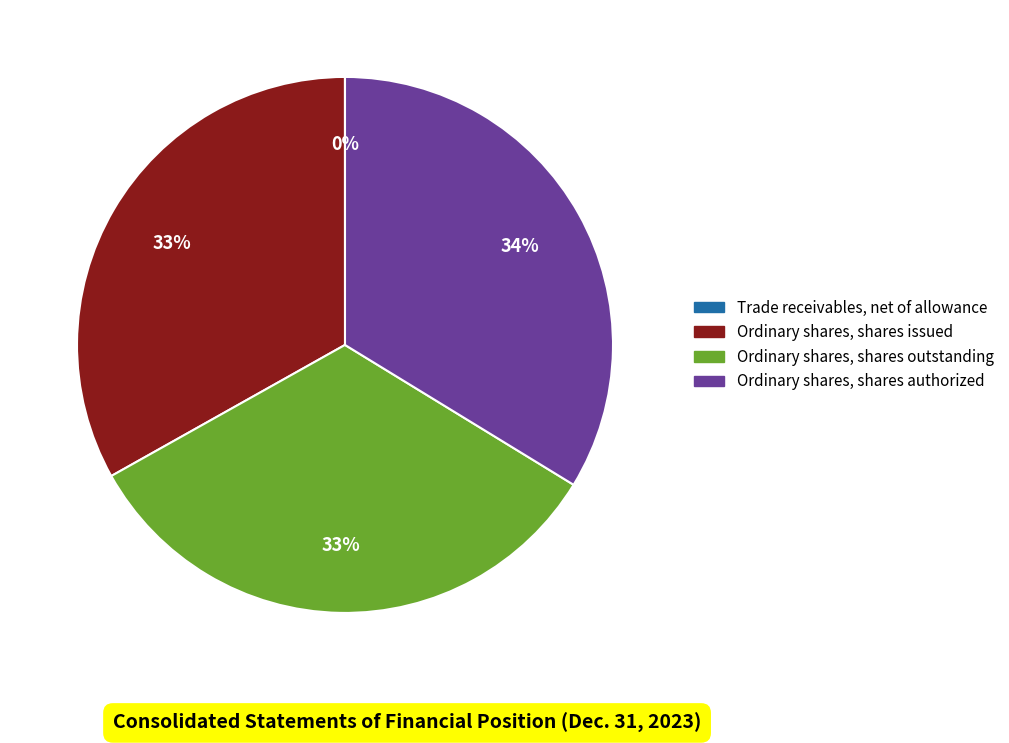

What is the largest slice in the pie chart?

Ordinary shares, shares authorized